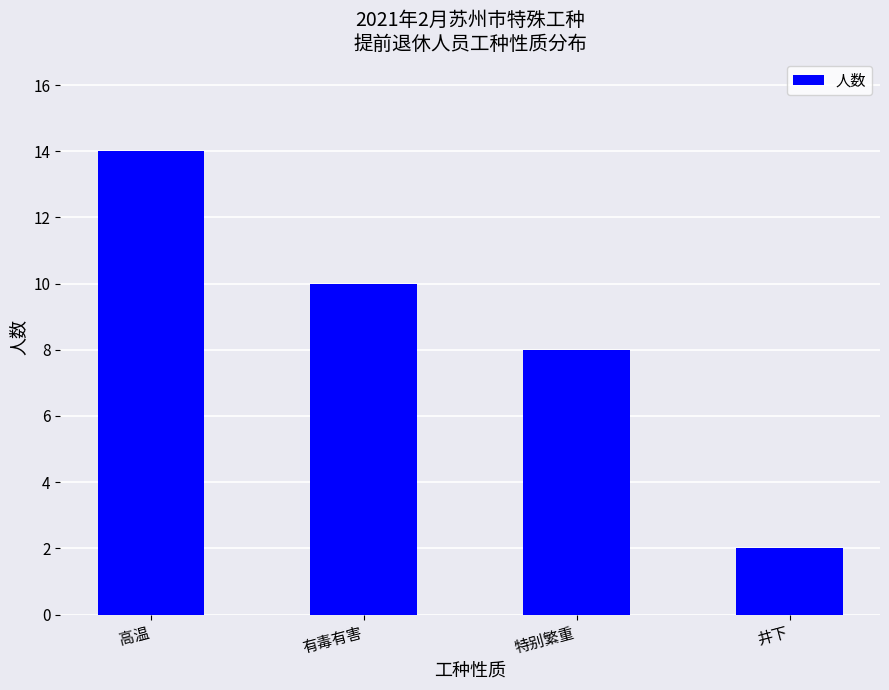

True or false: the data shows 14 at 高温.

True